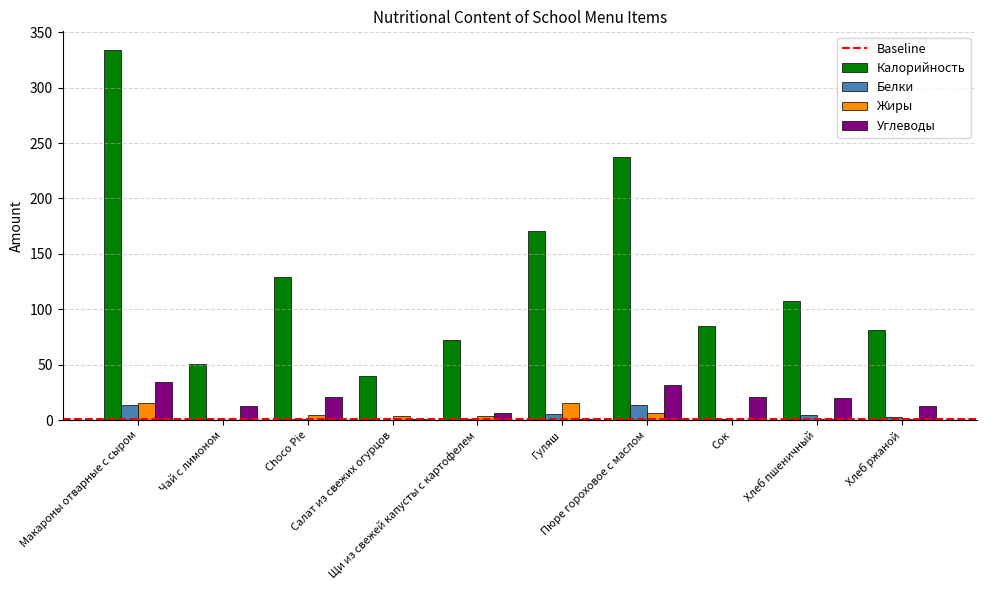

Which series has the largest total across all categories?

Калорийность